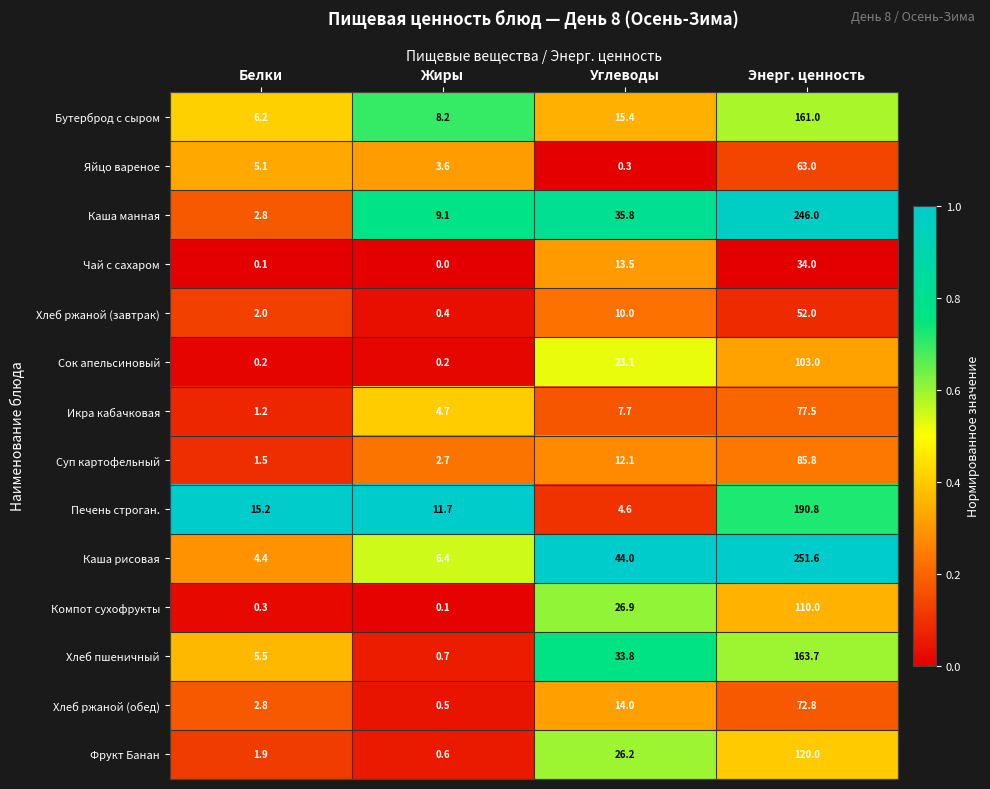

Is the value of Печень строган. at Углеводы greater than the value of Сок апельсиновый at Жиры?

Yes